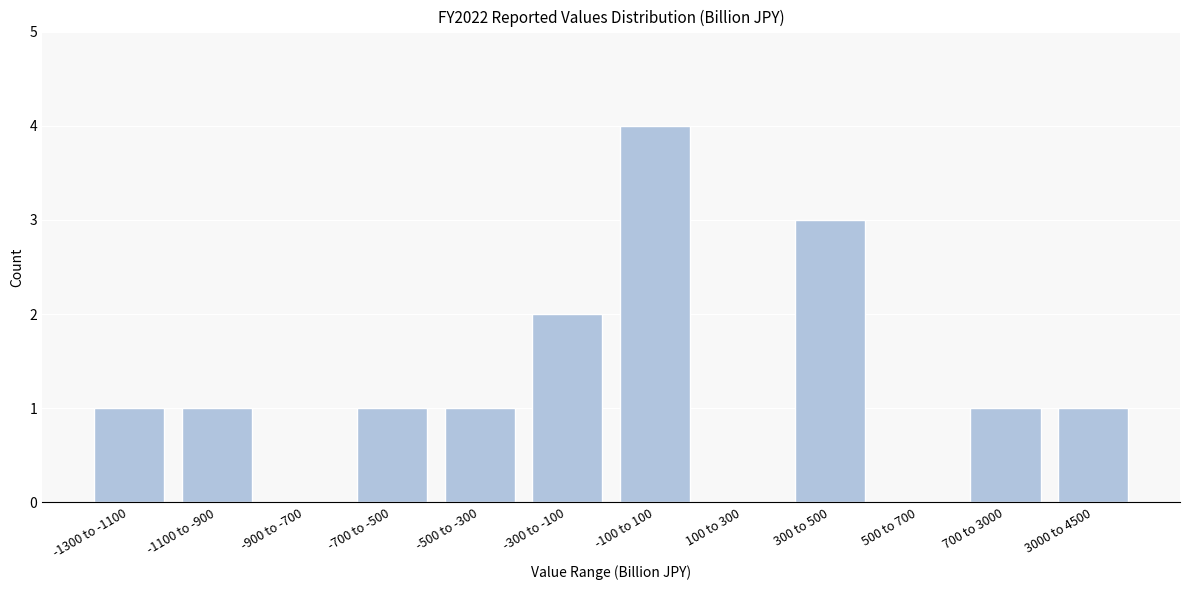

Reading right to left, extract all data points from this chart.

3000 to 4500=1	700 to 3000=1	500 to 700=0	300 to 500=3	100 to 300=0	-100 to 100=4	-300 to -100=2	-500 to -300=1	-700 to -500=1	-900 to -700=0	-1100 to -900=1	-1300 to -1100=1